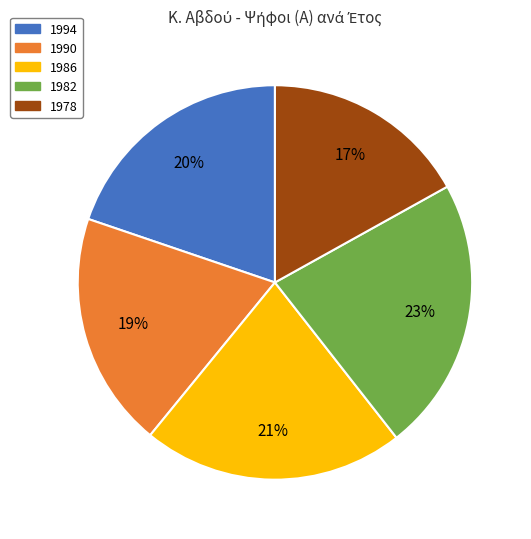

What is the largest slice in the pie chart?

1982